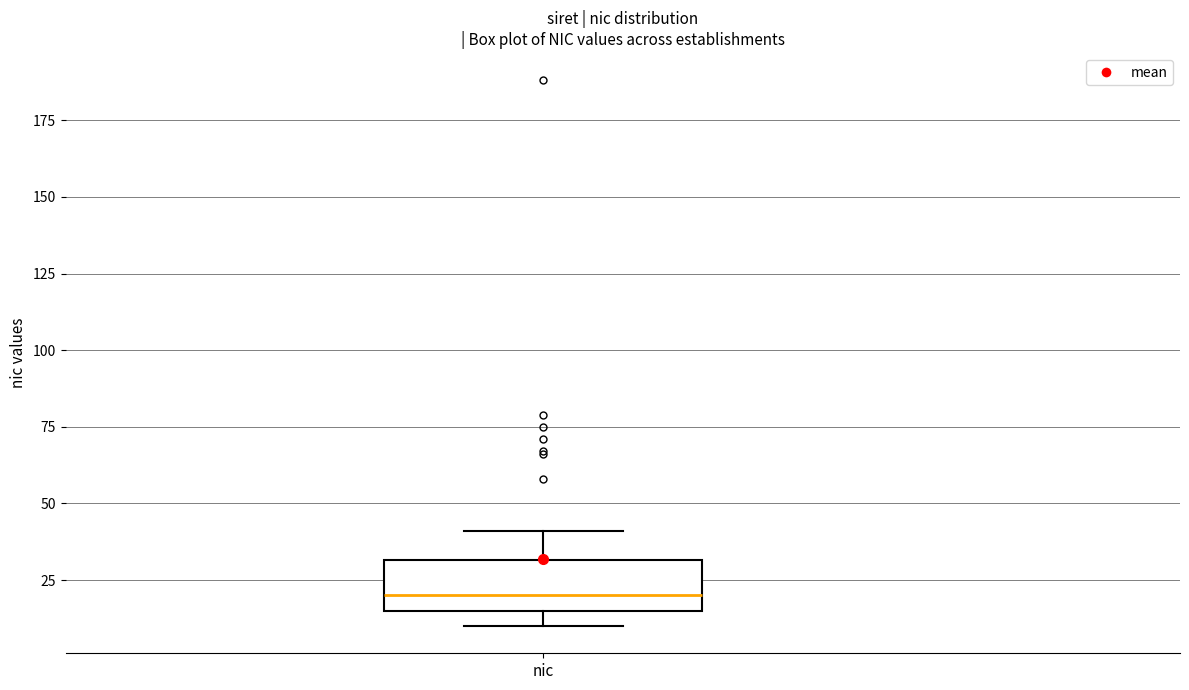

Where does the median line of the box for nic sit on the y-axis? The values are not printed on the chart, so give them approximately, as read against the axis.

20